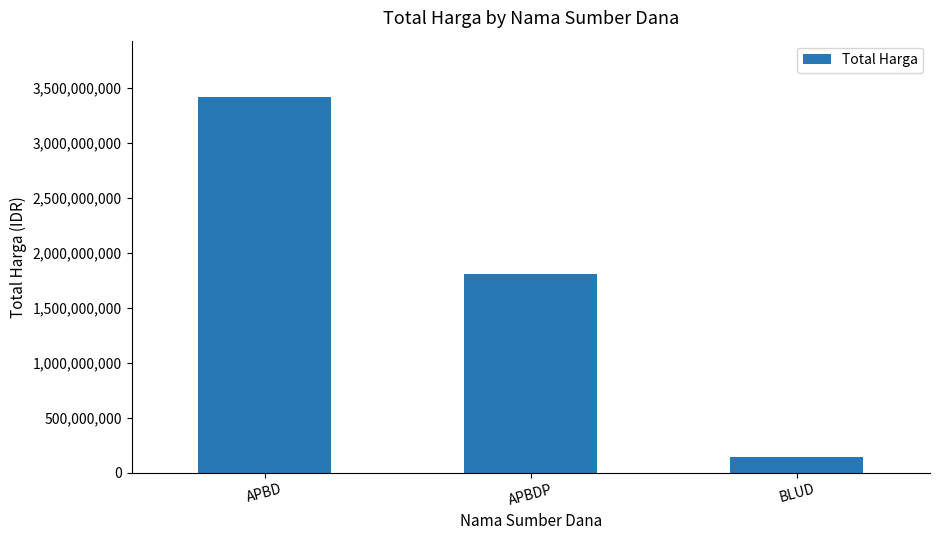

What is the value of the 2nd bar from the left?

1809350150